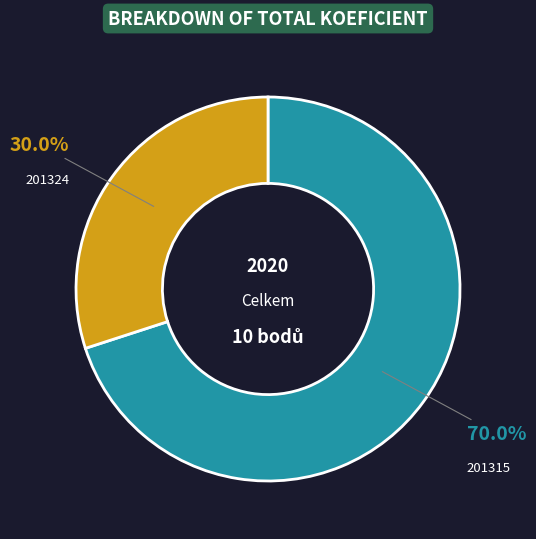

Rank the categories by value from lowest to highest.

201324, 201315